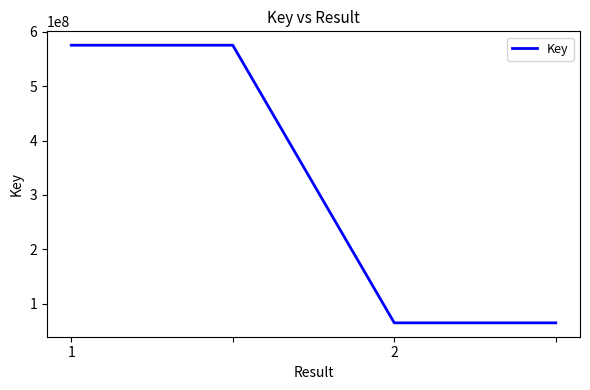

What is the difference between the maximum and second lowest values?

510985021